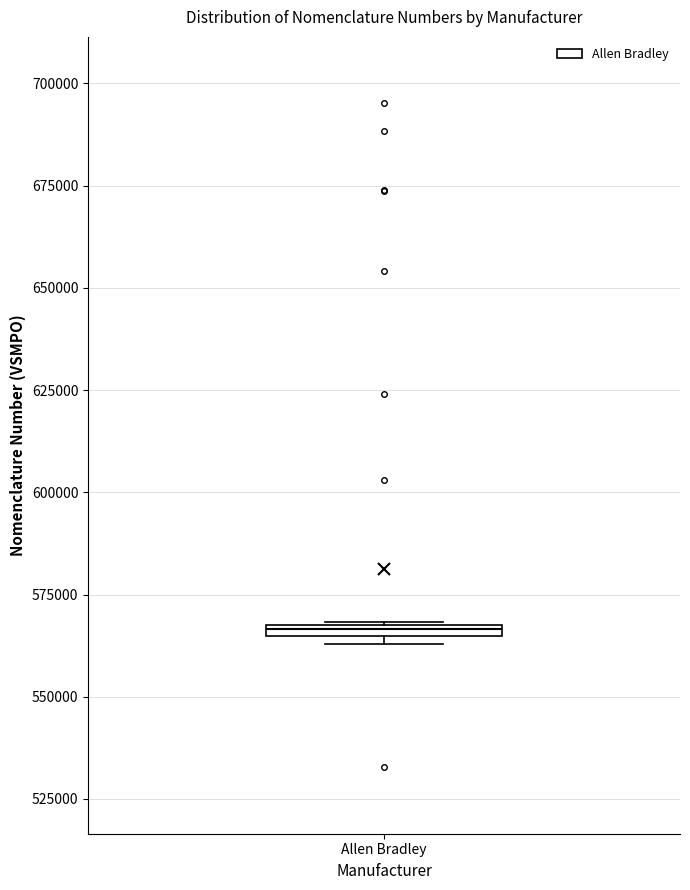

Where is the lower edge of the box for Allen Bradley on the y-axis? The values are not printed on the chart, so give them approximately, as read against the axis.

565000